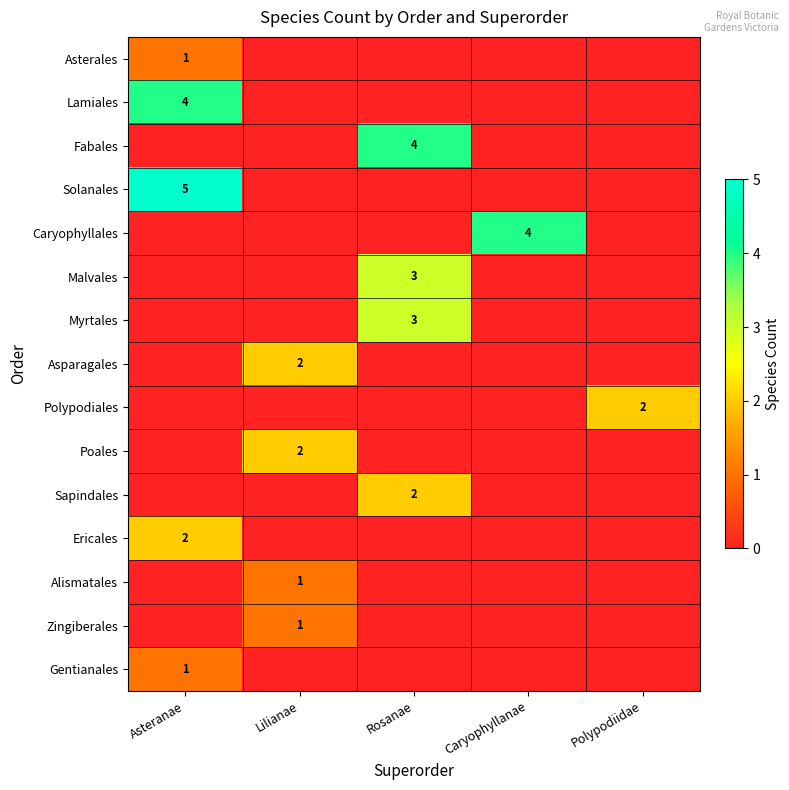

True or false: Ericales has a value of 2 at Asteranae.

True